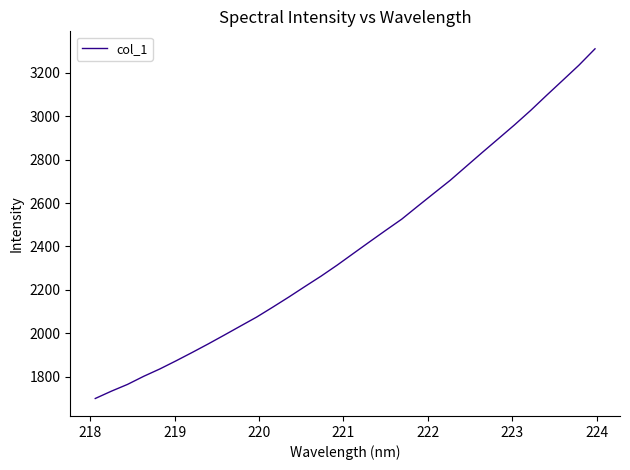

What is the difference between the maximum and minimum values?

1612.2